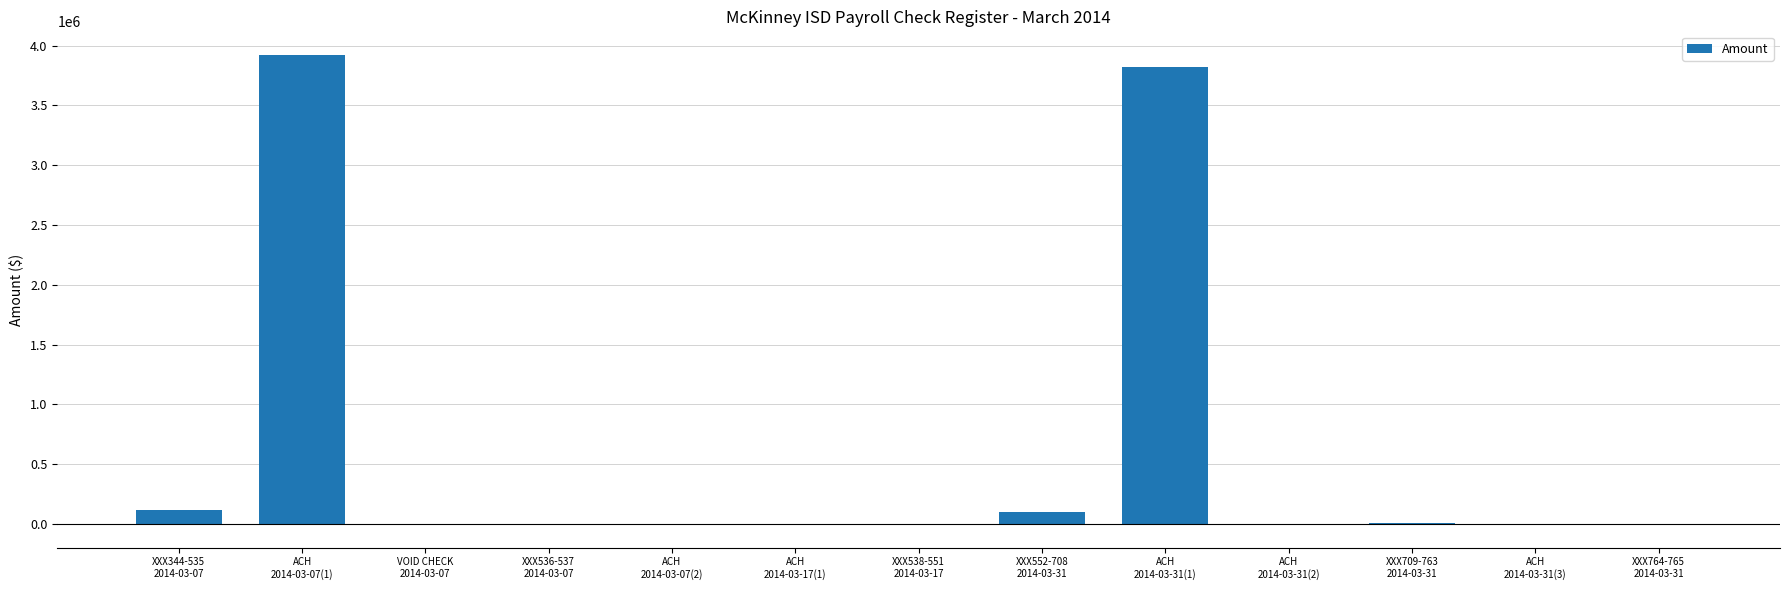

Which category has the highest value across all series?

ACH
2014-03-07(1)